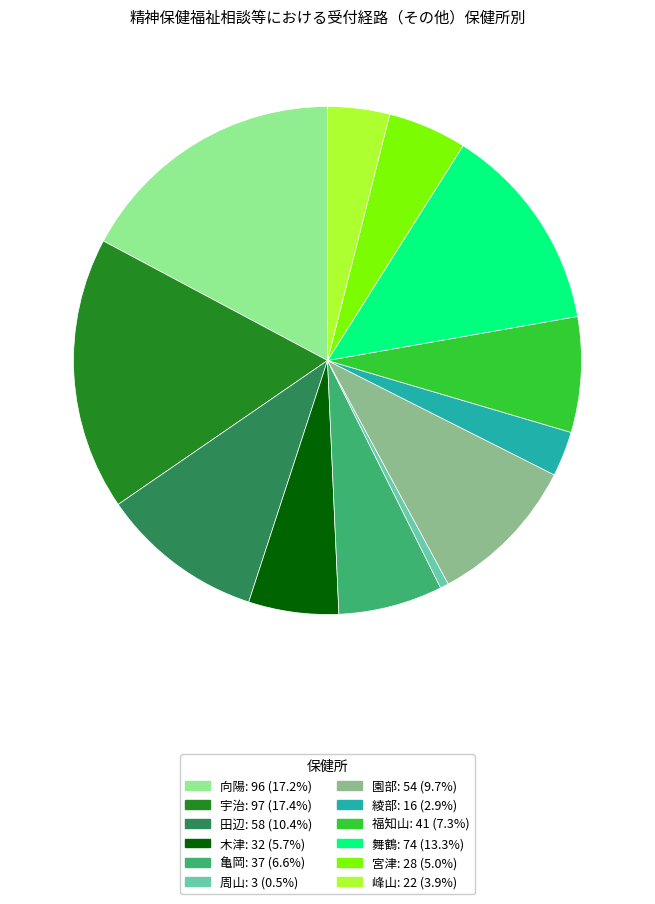

Which category has the smallest portion of the pie?

周山